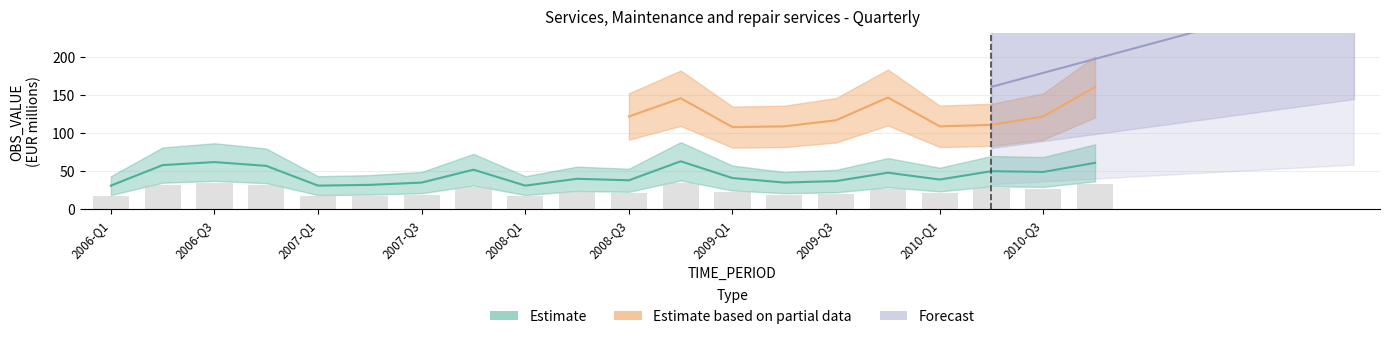

What is the label of the 2nd bar from the left?

2006-Q2